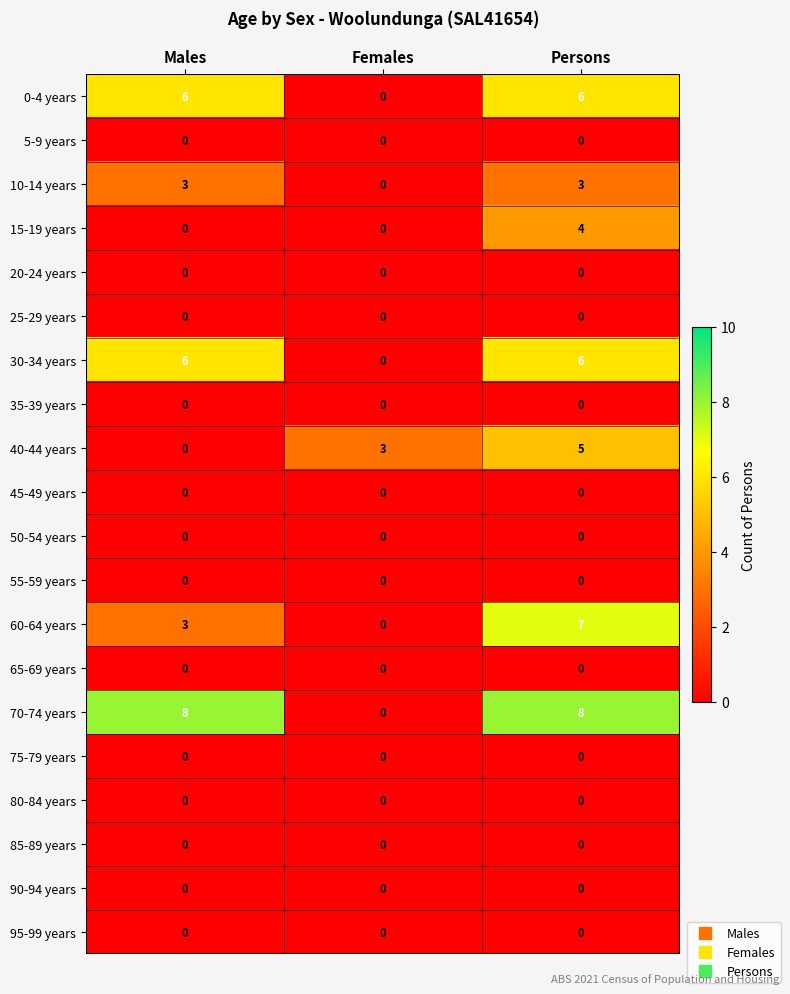

At which category is the sum across all series the highest?

Persons